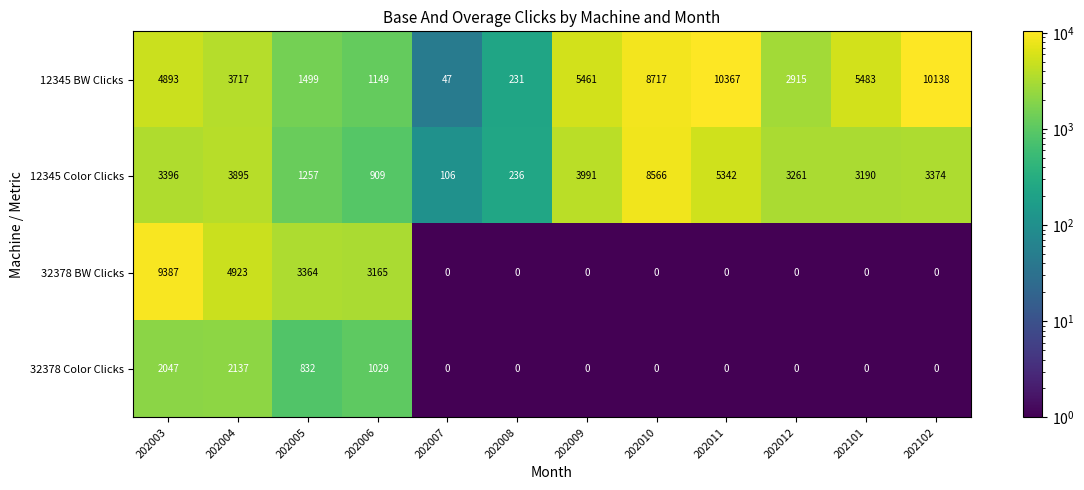

List the series in order of their overall mean, highest first.

12345 BW Clicks, 12345 Color Clicks, 32378 BW Clicks, 32378 Color Clicks